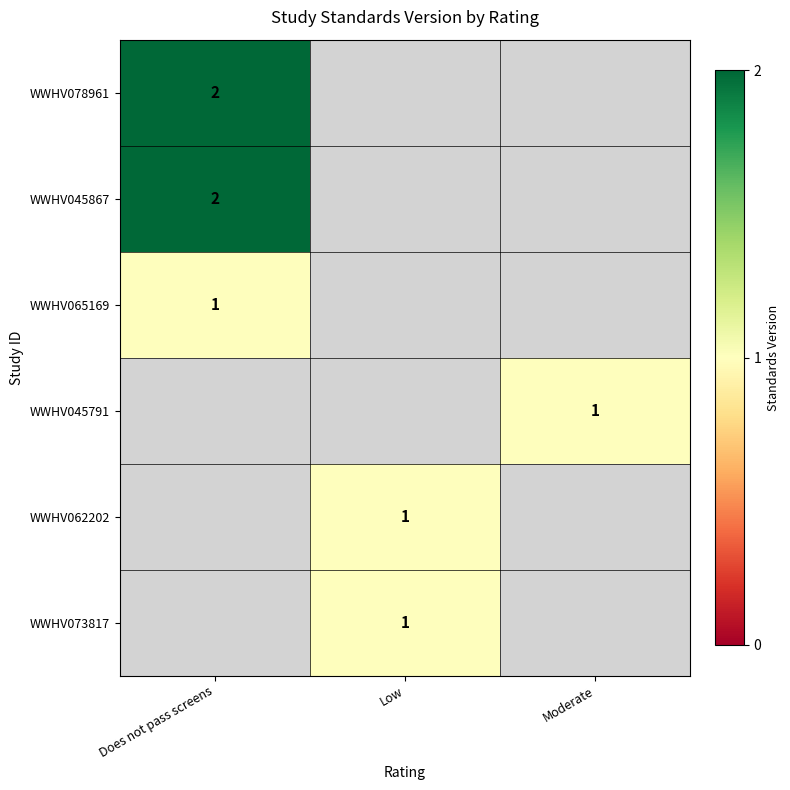

Is the value of WWHV045791 at Does not pass screens greater than the value of WWHV078961 at Does not pass screens?

No